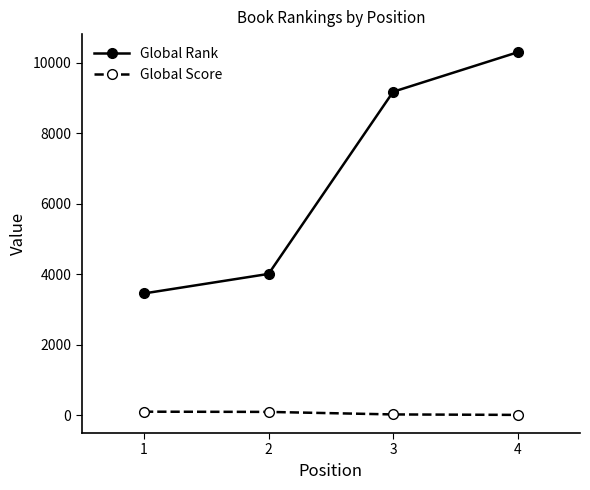

What are all the series names shown in the legend?

Global Rank, Global Score